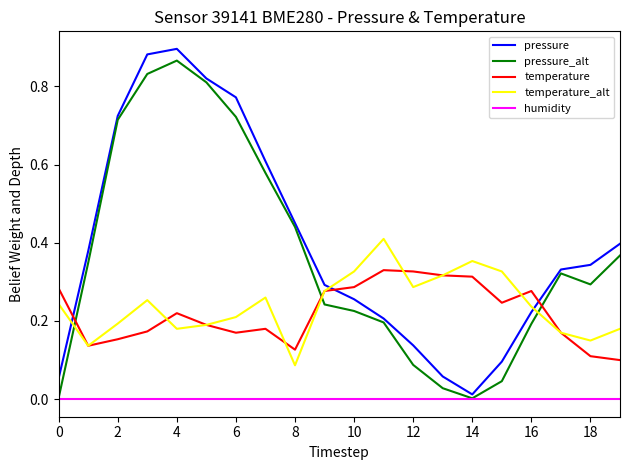

True or false: temperature and humidity cross at least once.

False